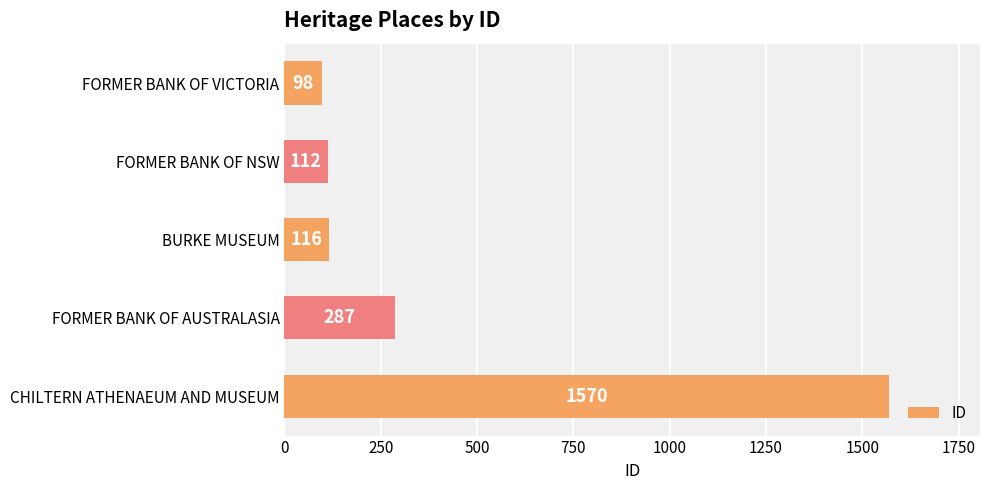

How many series are shown in this chart?

1